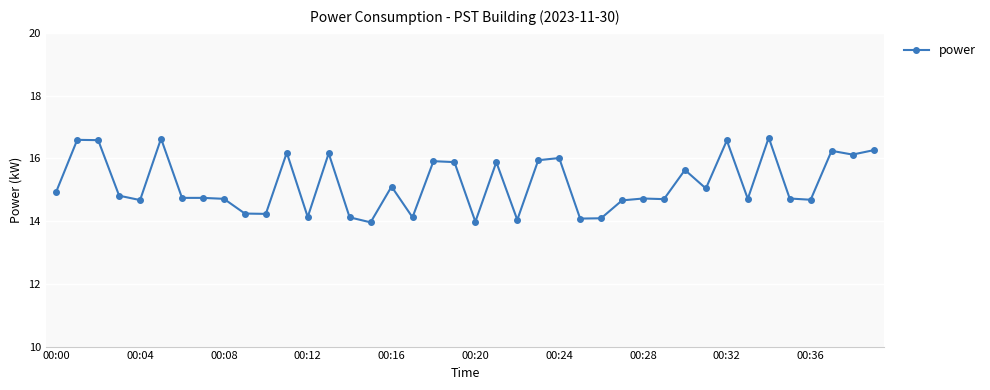

What is the smallest value displayed?

14.0